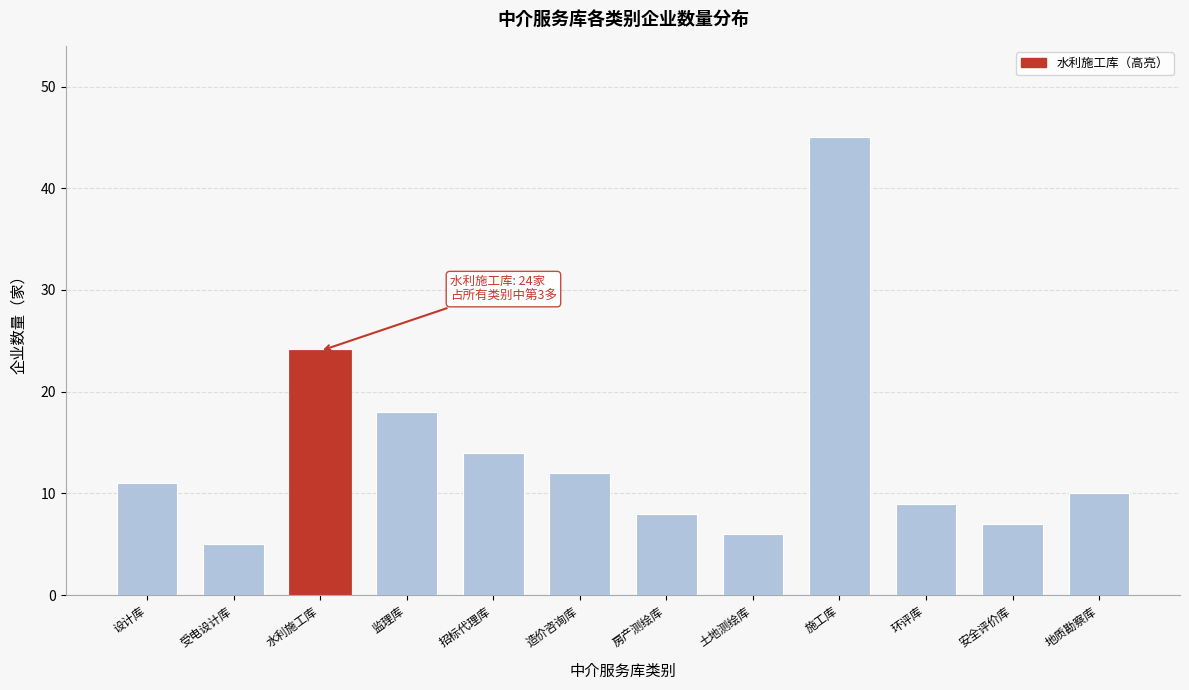

Reading right to left, what are all the values shown in this chart?

地质勘察库=10	安全评价库=7	环评库=9	施工库=45	土地测绘库=6	房产测绘库=8	造价咨询库=12	招标代理库=14	监理库=18	水利施工库=24	受电设计库=5	设计库=11